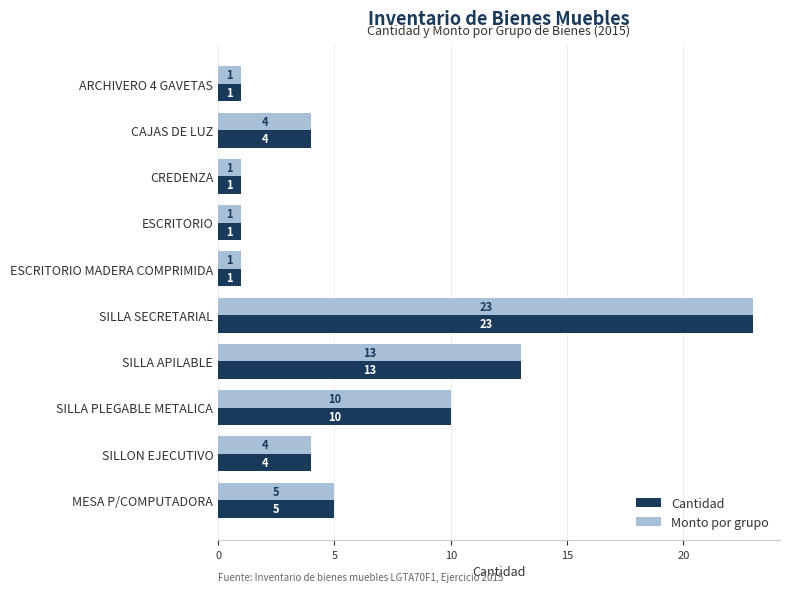

What value does the Cantidad series have at SILLA SECRETARIAL, to the nearest 10?

20